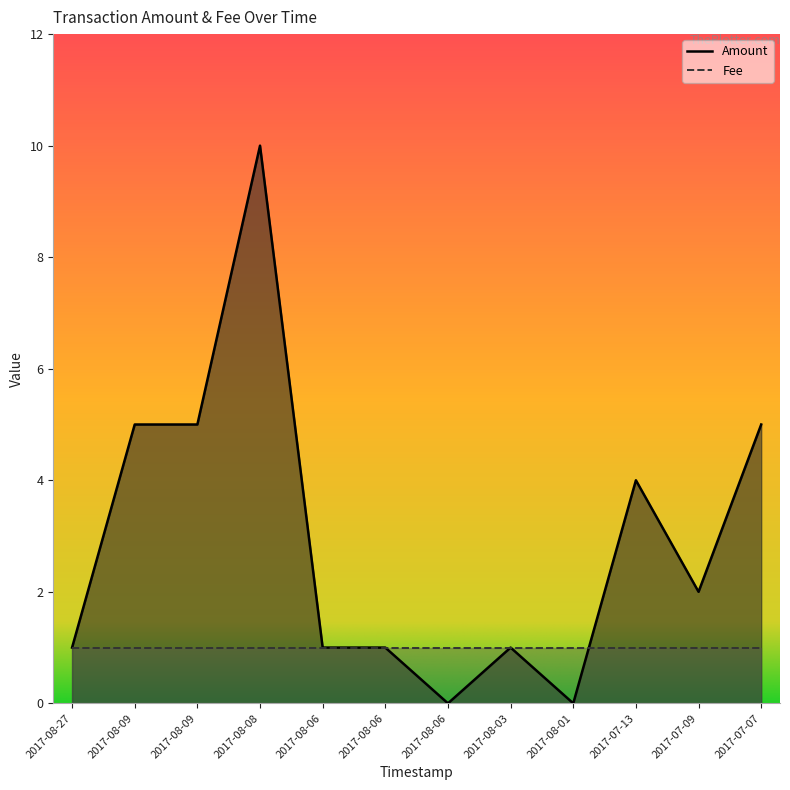

At which category does the data reach its first local valley?

2017-08-06